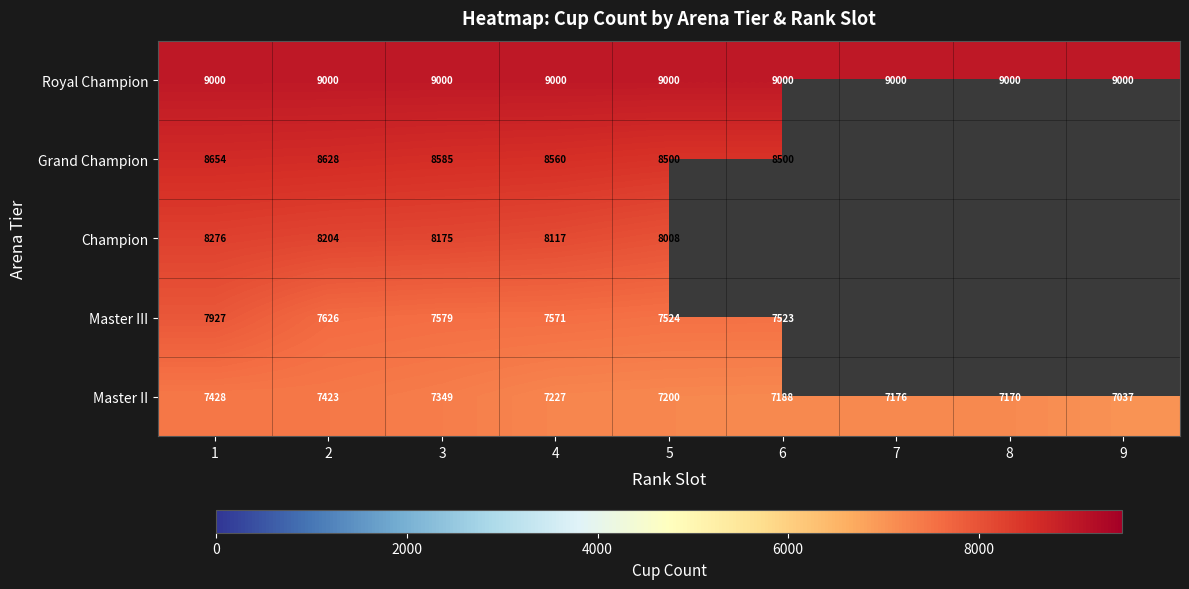

Which has a higher value, 4 or 9?

4